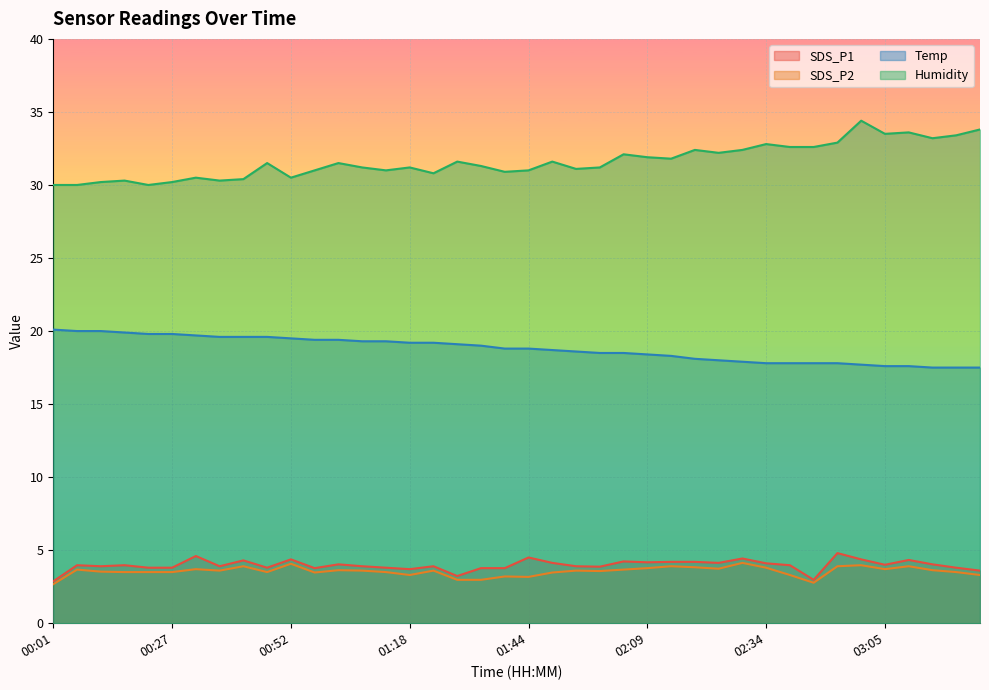

Reading right to left, transcribe all the data shown in this chart.

SDS_P1: 03:31=3.6	03:26=3.8	03:15=4.0	03:10=4.3	03:05=4.0	03:00=4.4	02:49=4.8	02:44=3.0	02:39=4.0	02:34=4.1	02:29=4.4	02:24=4.1	02:19=4.2	02:14=4.2	02:09=4.2	02:04=4.2	01:59=3.9	01:54=3.9	01:49=4.1	01:44=4.5	01:38=3.8	01:33=3.8	01:28=3.2	01:23=3.9	01:18=3.7	01:13=3.8	01:08=3.9	01:02=4.0	00:57=3.8	00:52=4.4	00:47=3.8	00:42=4.3	00:37=3.9	00:32=4.6	00:27=3.8	00:21=3.8	00:16=4.0	00:11=3.9	00:06=4.0	00:01=2.9
SDS_P2: 03:31=3.3	03:26=3.5	03:15=3.6	03:10=3.9	03:05=3.7	03:00=4.0	02:49=3.9	02:44=2.8	02:39=3.3	02:34=3.8	02:29=4.1	02:24=3.7	02:19=3.8	02:14=3.9	02:09=3.8	02:04=3.7	01:59=3.6	01:54=3.6	01:49=3.5	01:44=3.2	01:38=3.2	01:33=3.0	01:28=3.0	01:23=3.6	01:18=3.3	01:13=3.5	01:08=3.6	01:02=3.6	00:57=3.5	00:52=4.1	00:47=3.5	00:42=3.9	00:37=3.6	00:32=3.7	00:27=3.5	00:21=3.5	00:16=3.5	00:11=3.5	00:06=3.7	00:01=2.7
Temp: 03:31=17.5	03:26=17.5	03:15=17.5	03:10=17.6	03:05=17.6	03:00=17.7	02:49=17.8	02:44=17.8	02:39=17.8	02:34=17.8	02:29=17.9	02:24=18.0	02:19=18.1	02:14=18.3	02:09=18.4	02:04=18.5	01:59=18.5	01:54=18.6	01:49=18.7	01:44=18.8	01:38=18.8	01:33=19.0	01:28=19.1	01:23=19.2	01:18=19.2	01:13=19.3	01:08=19.3	01:02=19.4	00:57=19.4	00:52=19.5	00:47=19.6	00:42=19.6	00:37=19.6	00:32=19.7	00:27=19.8	00:21=19.8	00:16=19.9	00:11=20.0	00:06=20.0	00:01=20.1
Humidity: 03:31=33.8	03:26=33.4	03:15=33.2	03:10=33.6	03:05=33.5	03:00=34.4	02:49=32.9	02:44=32.6	02:39=32.6	02:34=32.8	02:29=32.4	02:24=32.2	02:19=32.4	02:14=31.8	02:09=31.9	02:04=32.1	01:59=31.2	01:54=31.1	01:49=31.6	01:44=31.0	01:38=30.9	01:33=31.3	01:28=31.6	01:23=30.8	01:18=31.2	01:13=31.0	01:08=31.2	01:02=31.5	00:57=31.0	00:52=30.5	00:47=31.5	00:42=30.4	00:37=30.3	00:32=30.5	00:27=30.2	00:21=30.0	00:16=30.3	00:11=30.2	00:06=30.0	00:01=30.0